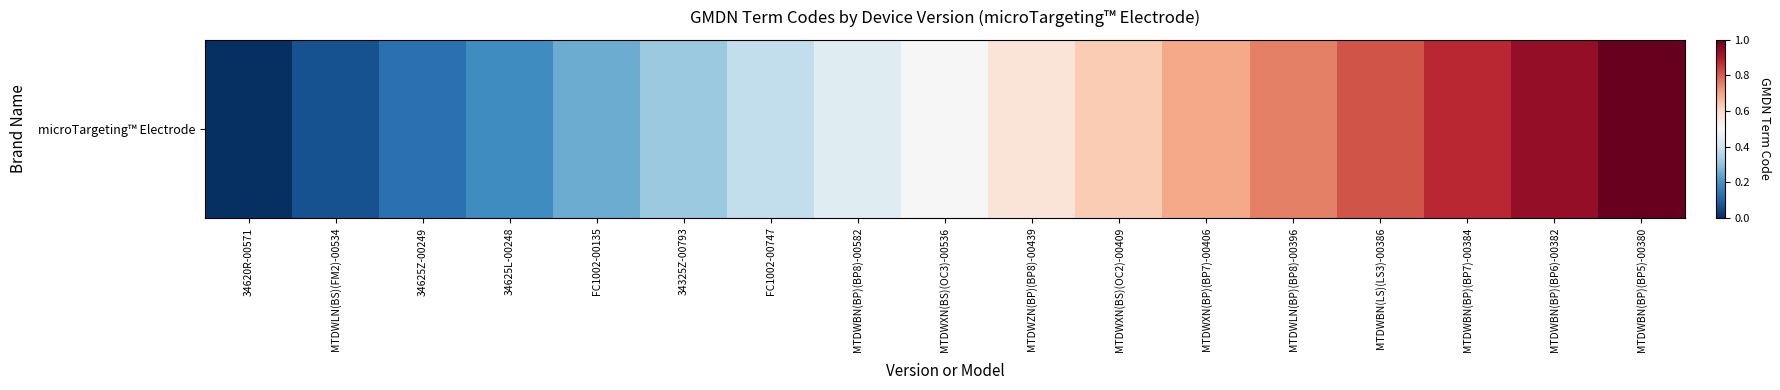

True or false: the data shows 0.9 at MTDWBN(BP)(BP7)-00384.

True